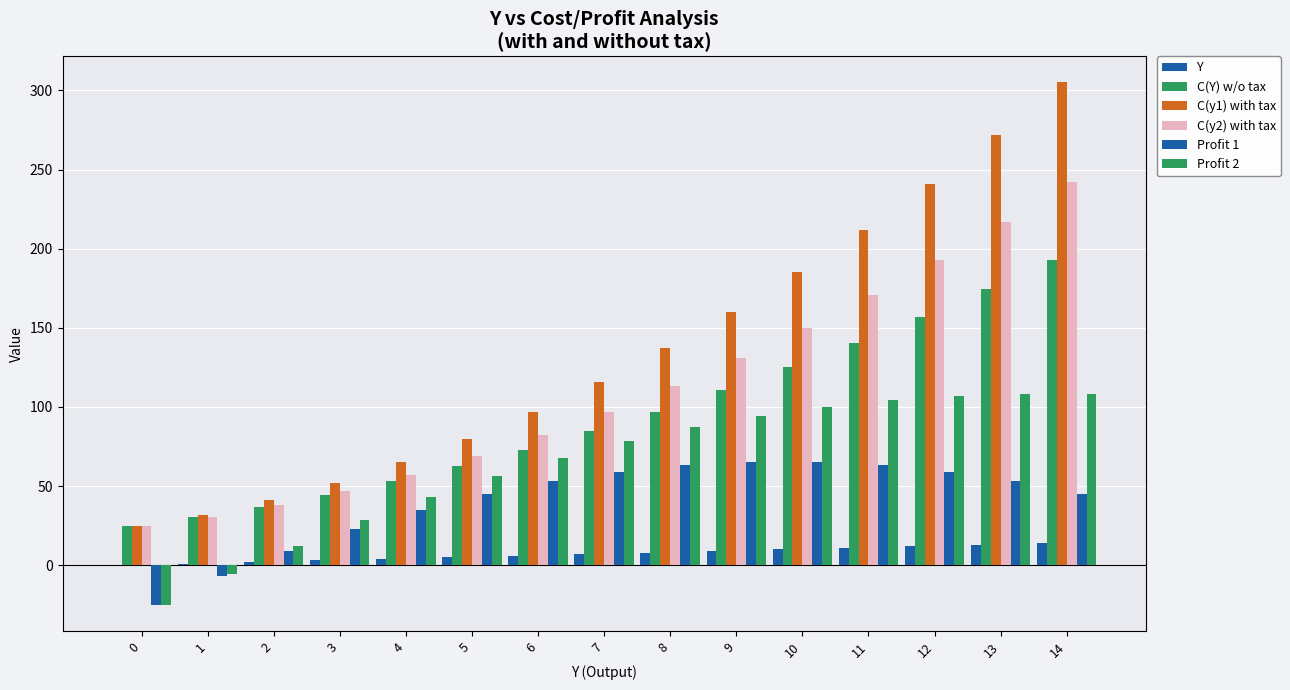

How many categories are shown in the chart?

15